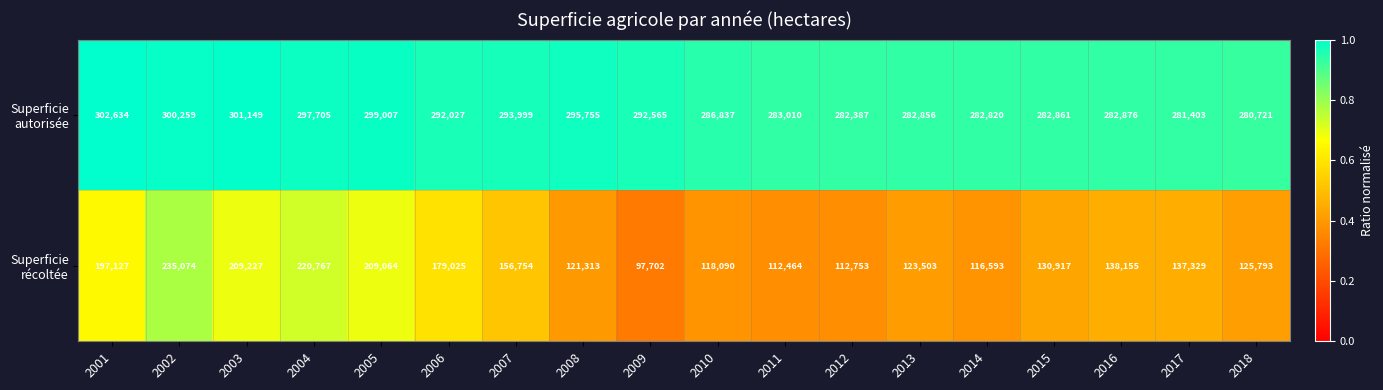

What is the maximum value shown in the chart?

302634